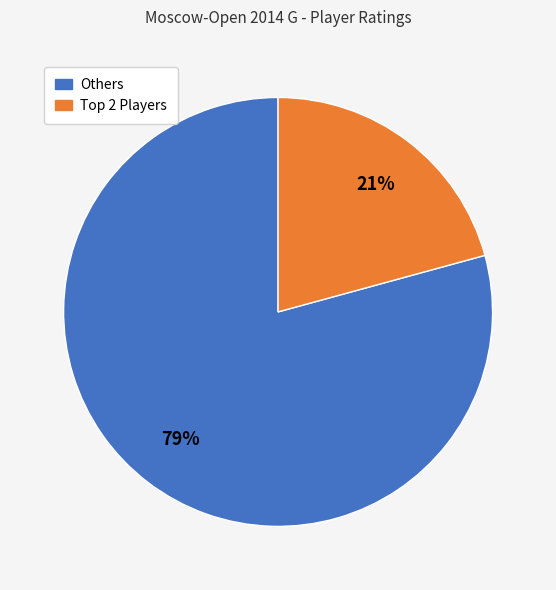

To the nearest percent, what is the difference between the largest and smallest slice percentages?

58%